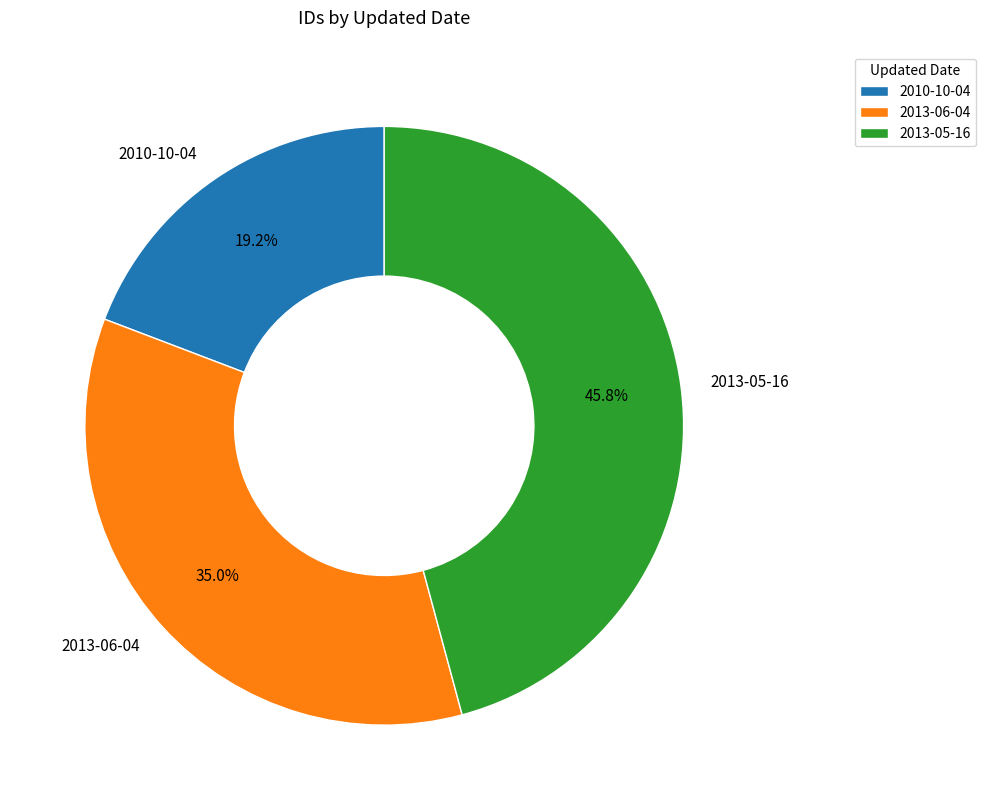

Between 2010-10-04 and 2013-05-16, which is larger?

2013-05-16